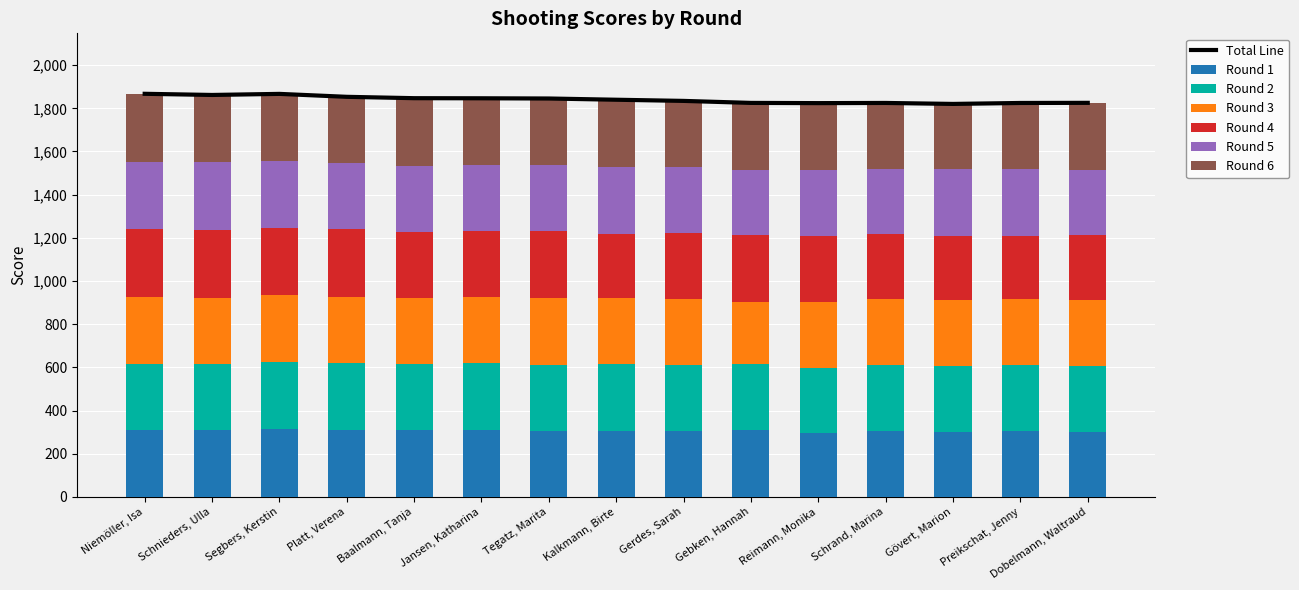

Read the 5 value at Baalmann, Tanja.

308.2